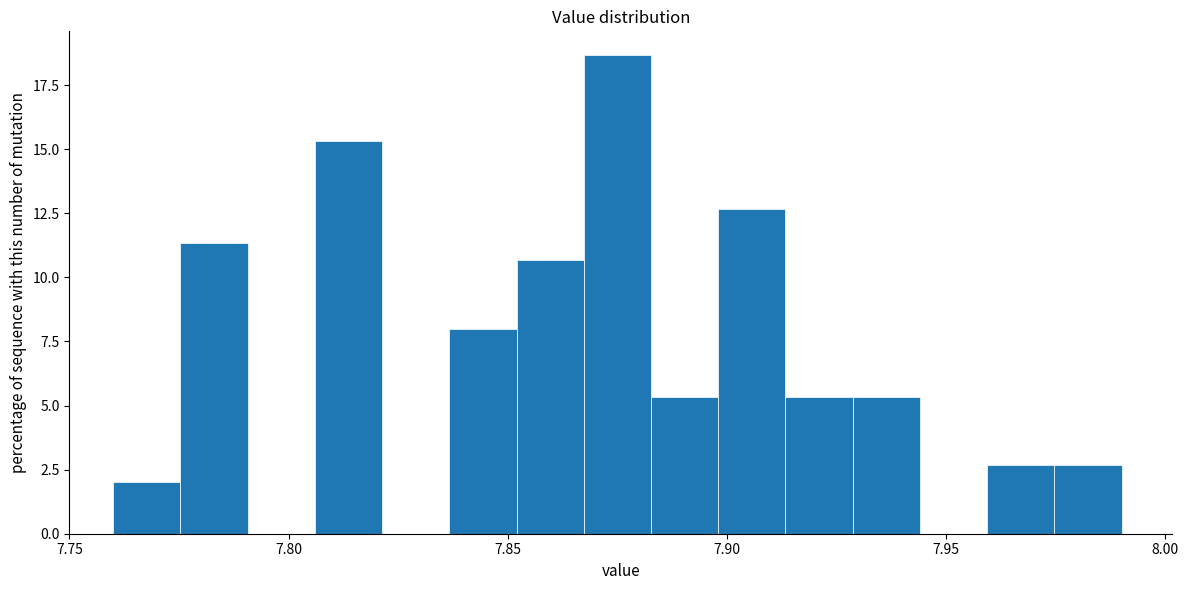

Read against the x-axis, roughly where is the centre of the tallest bar?

7.875